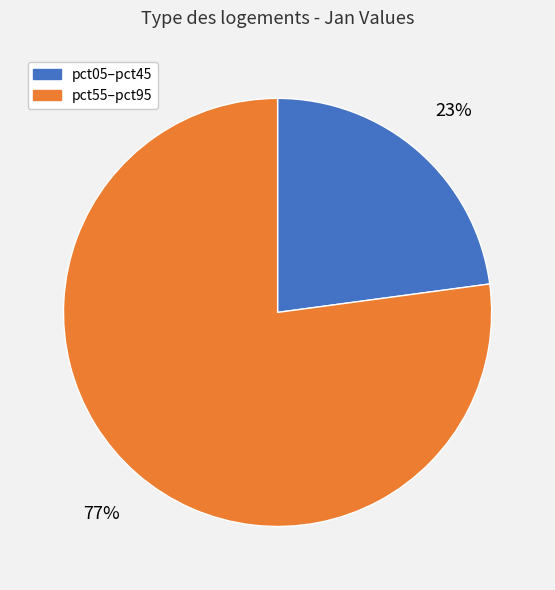

To the nearest percent, what is the difference between the largest and smallest slice percentages?

54%